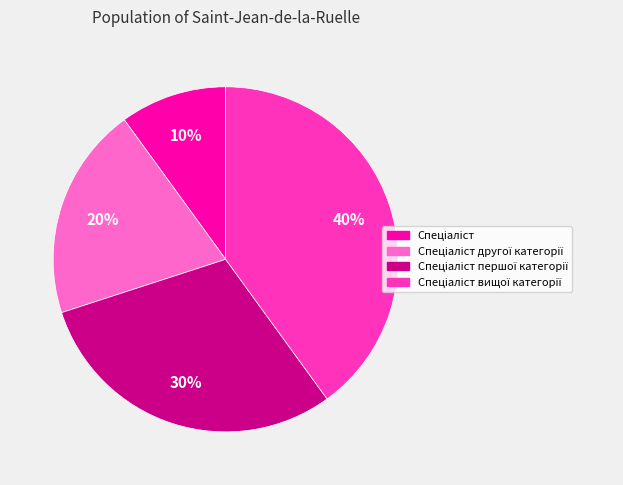

To the nearest percent, what is the difference between the largest and smallest slice percentages?

30%